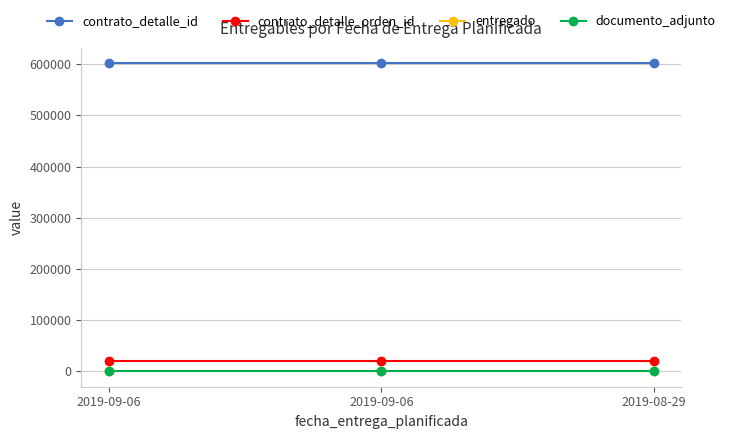

List the labels in order of entregado value, largest first.

2019-09-06, 2019-09-06, 2019-08-29